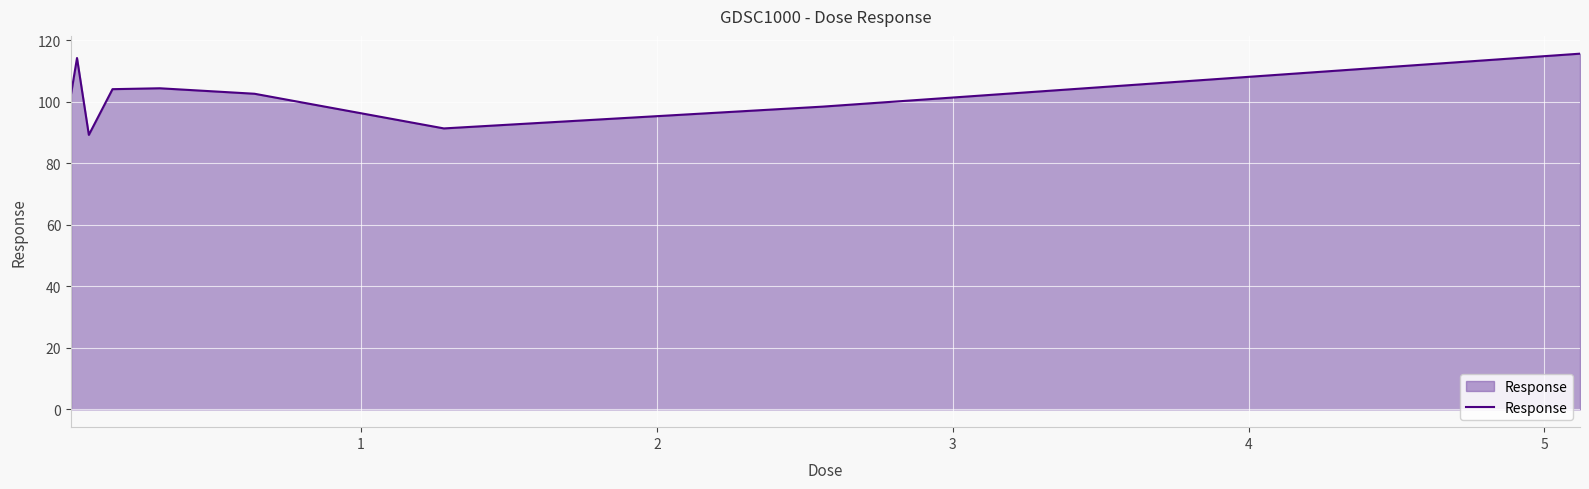

What is the maximum value shown in the chart?

115.6